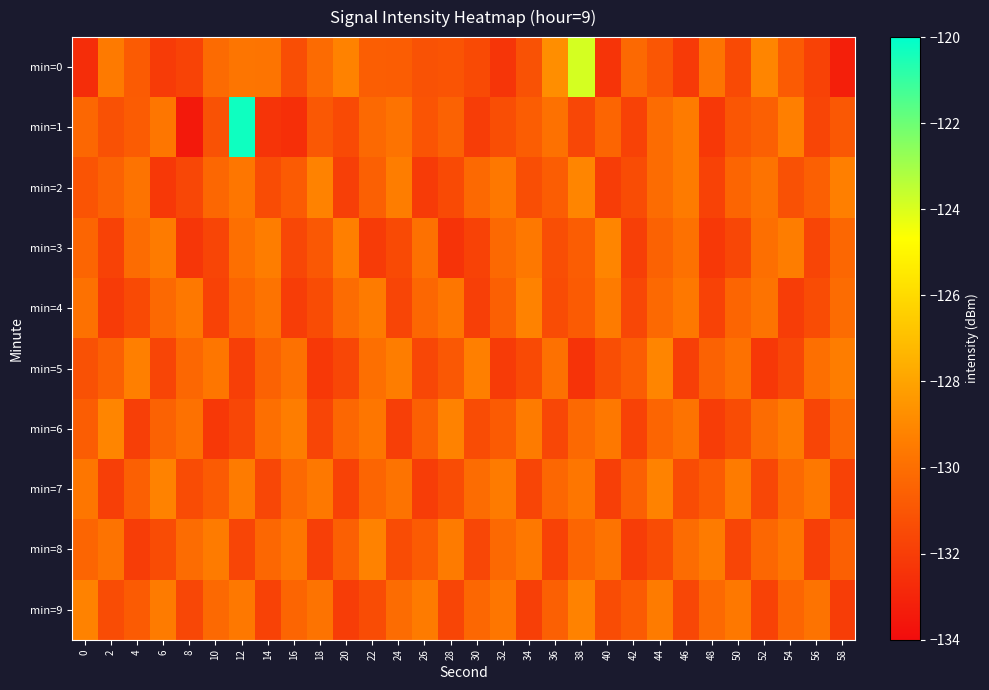

Count the number of data series in this chart.

10